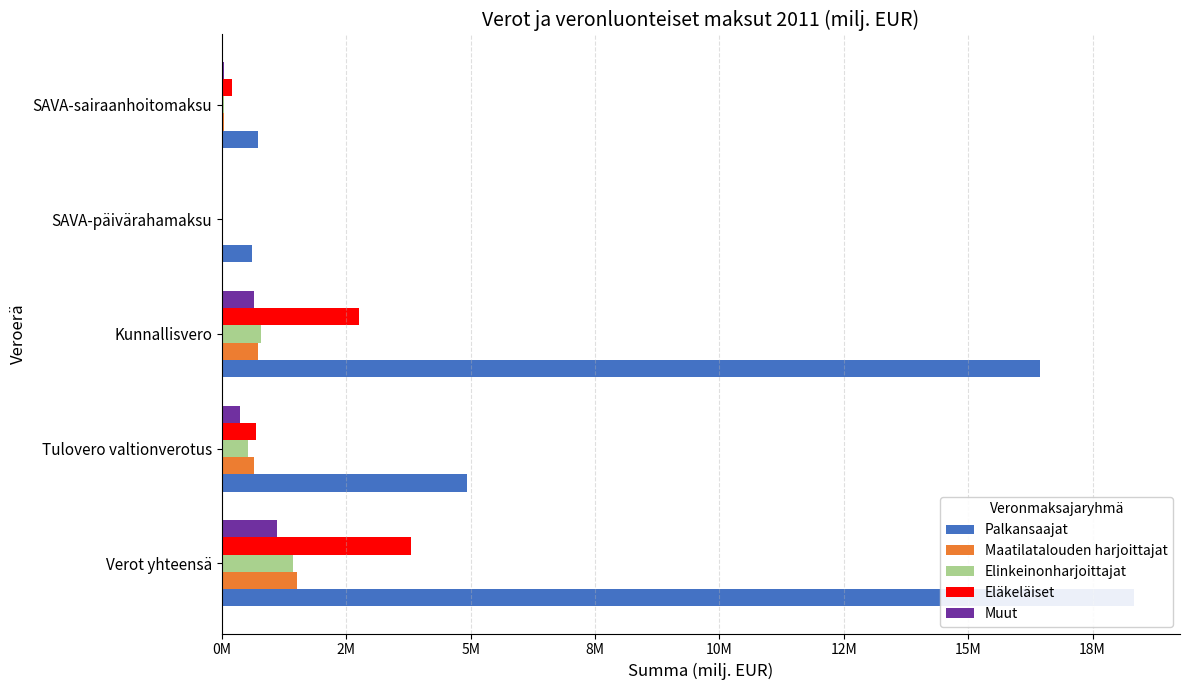

Between Kunnallisvero and SAVA-sairaanhoitomaksu, which series saw the biggest shift?

Palkansaajat